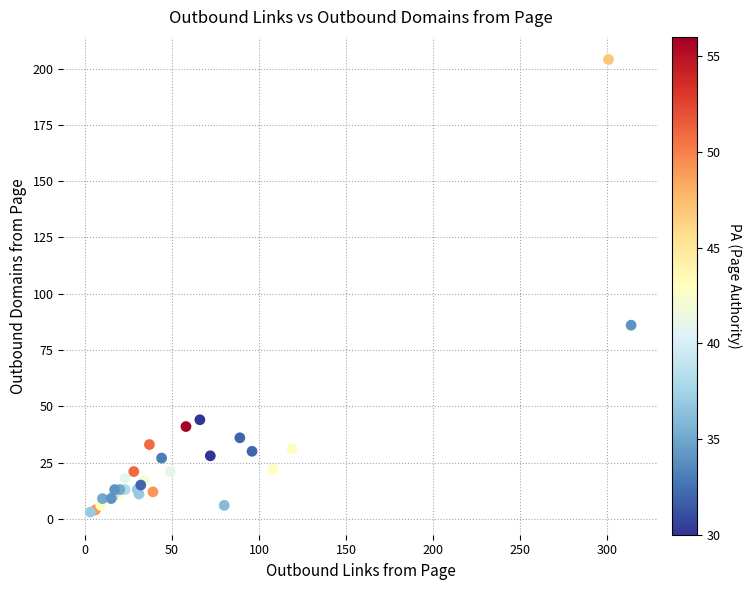

What Y value in the scatter plot is closest to 103?

86